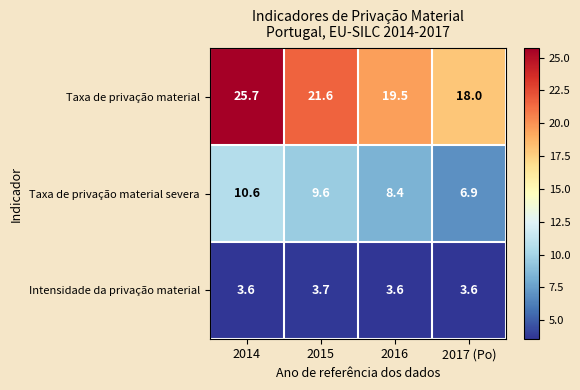

What is the total value across all series at 2016?

31.5